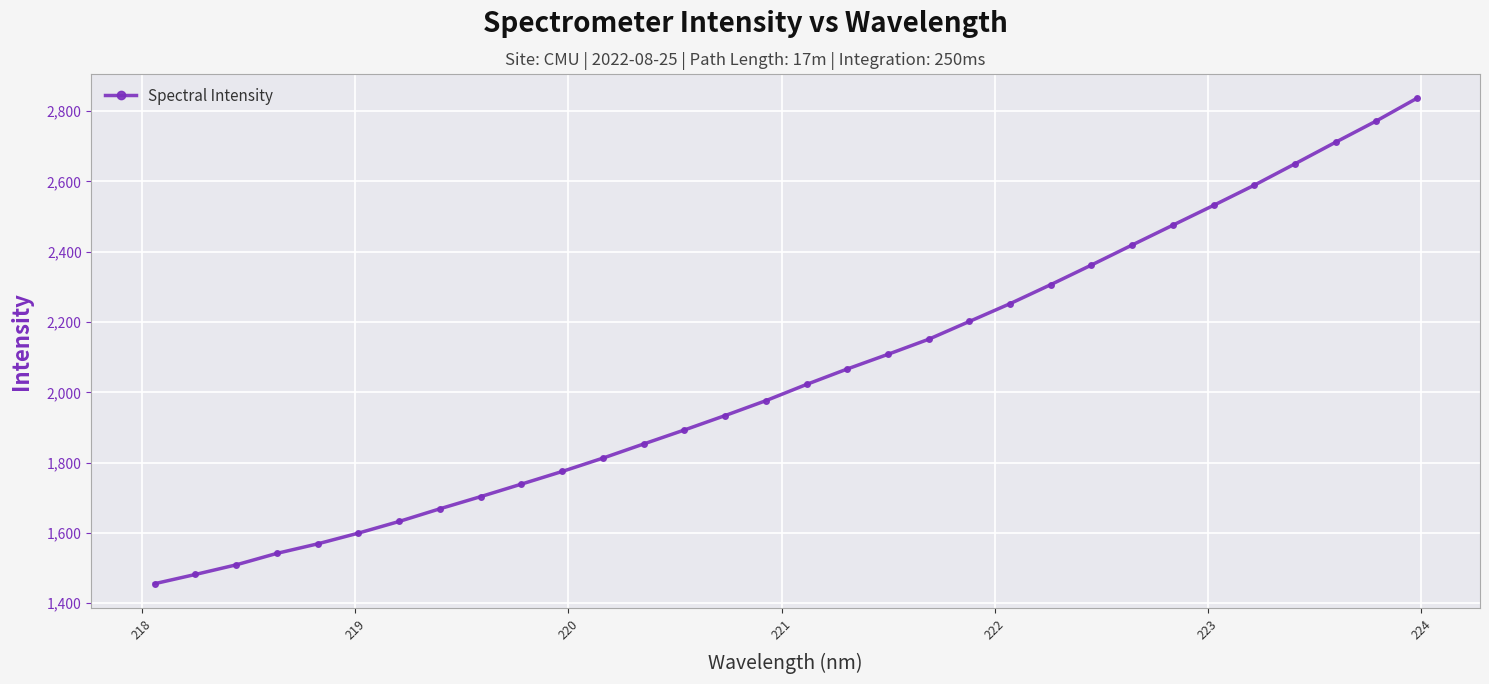

What is the value of the 9th point from the left?

1703.2